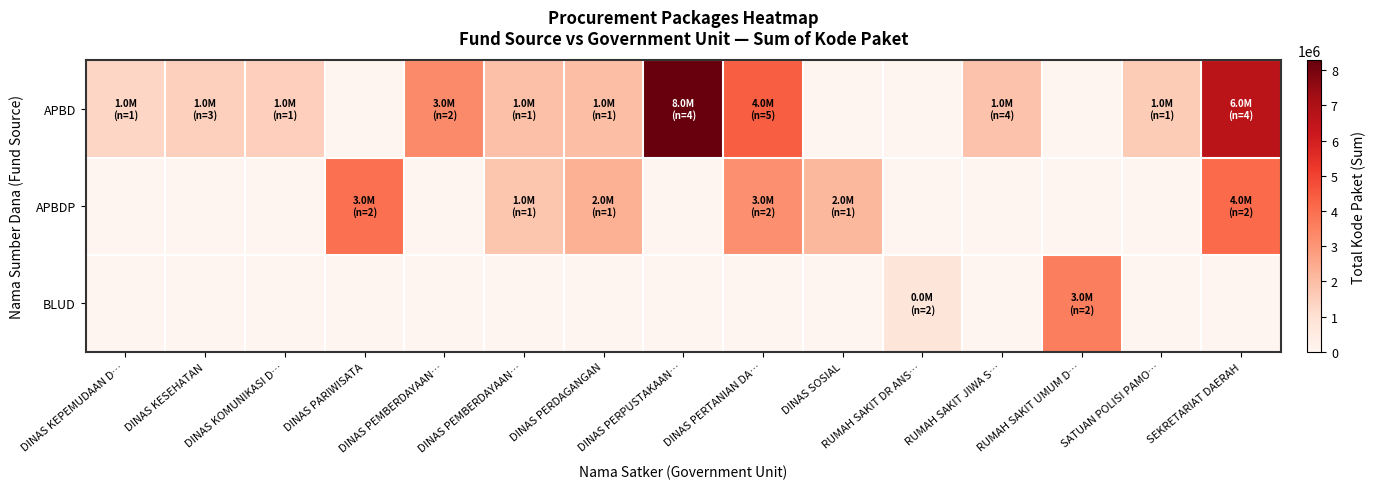

Count the number of data series in this chart.

3